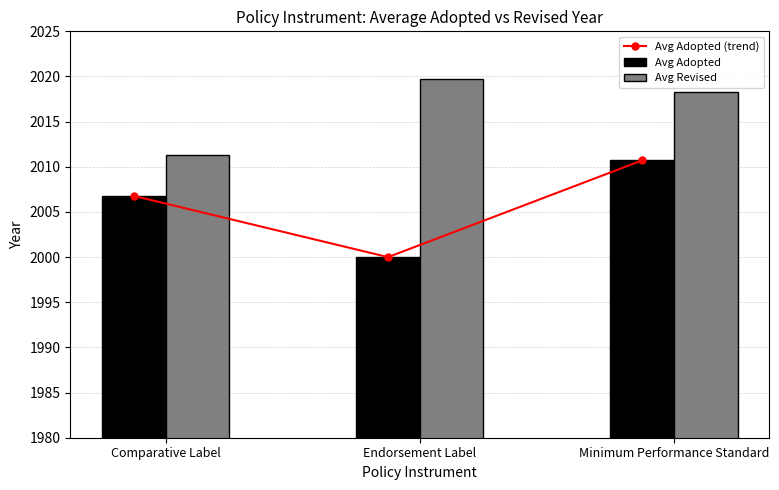

At which label does Avg Adopted (trend) first exceed 2006?

Comparative Label